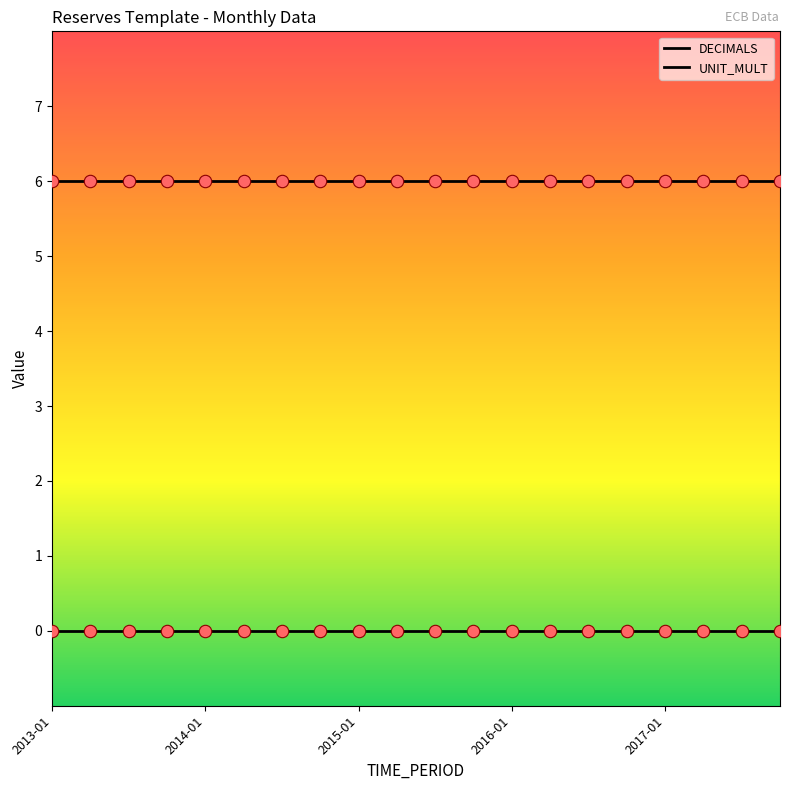

Is this an area chart (filled region under the line)?

No